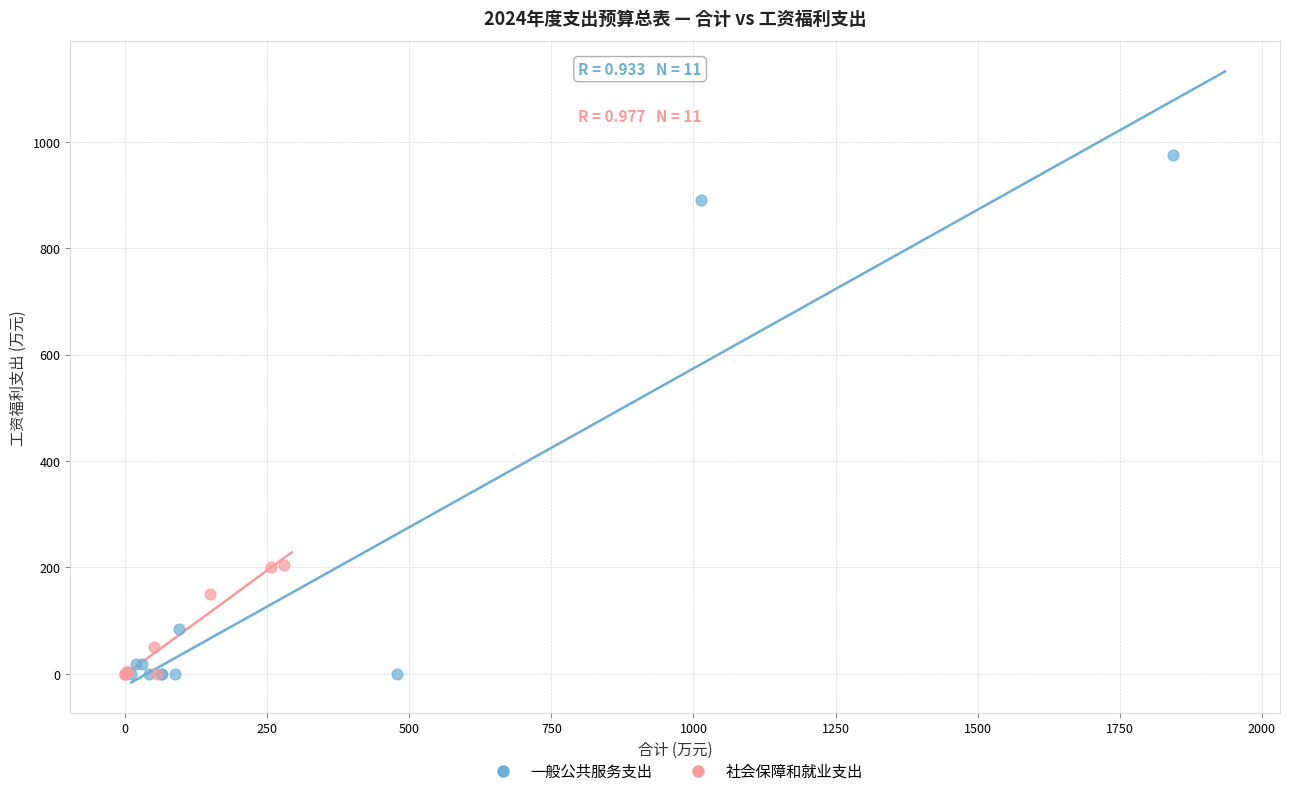

Which series contains the highest Y value?

一般公共服务支出